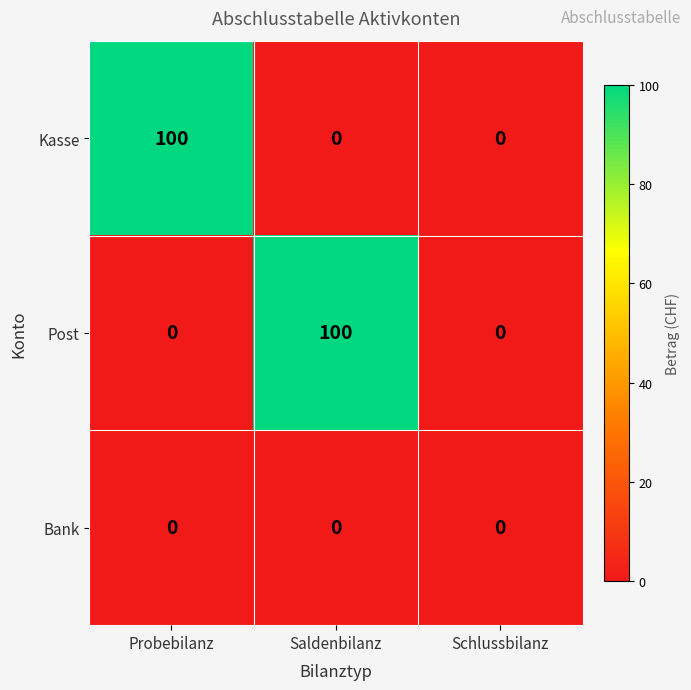

Between Probebilanz and Schlussbilanz, which series saw the biggest shift?

Kasse